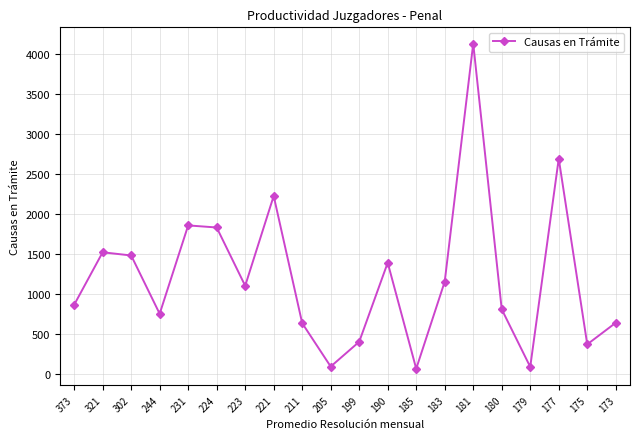

Between 373 and 211, which is larger?

373